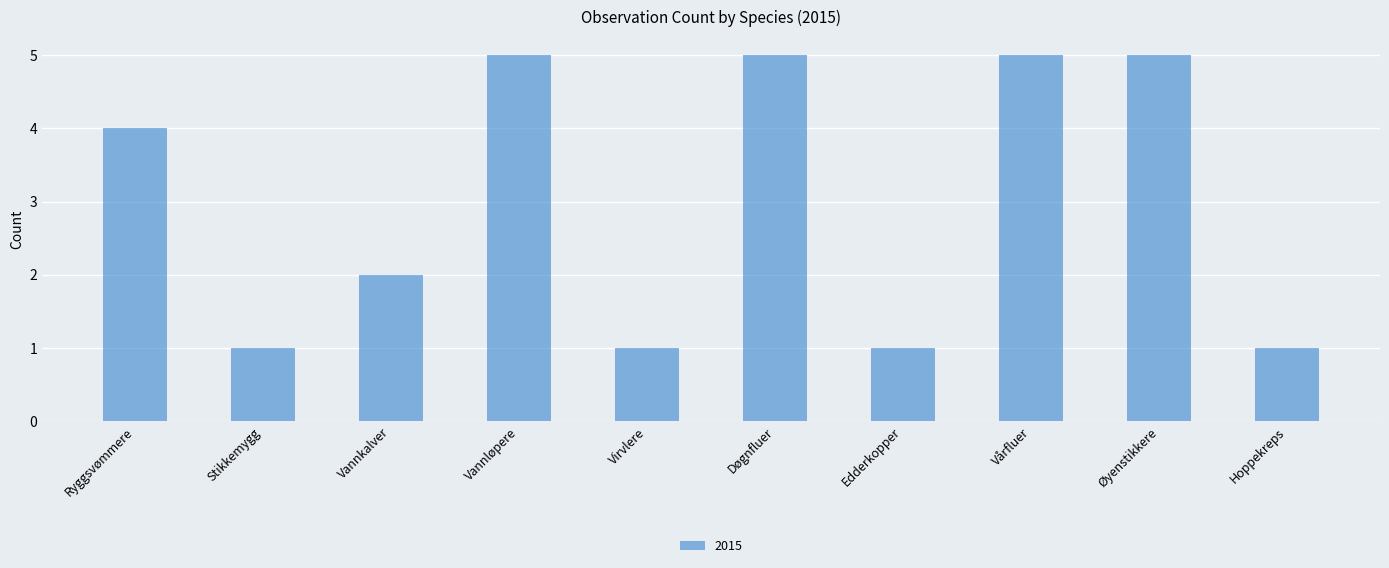

What is the maximum value shown in the chart?

5